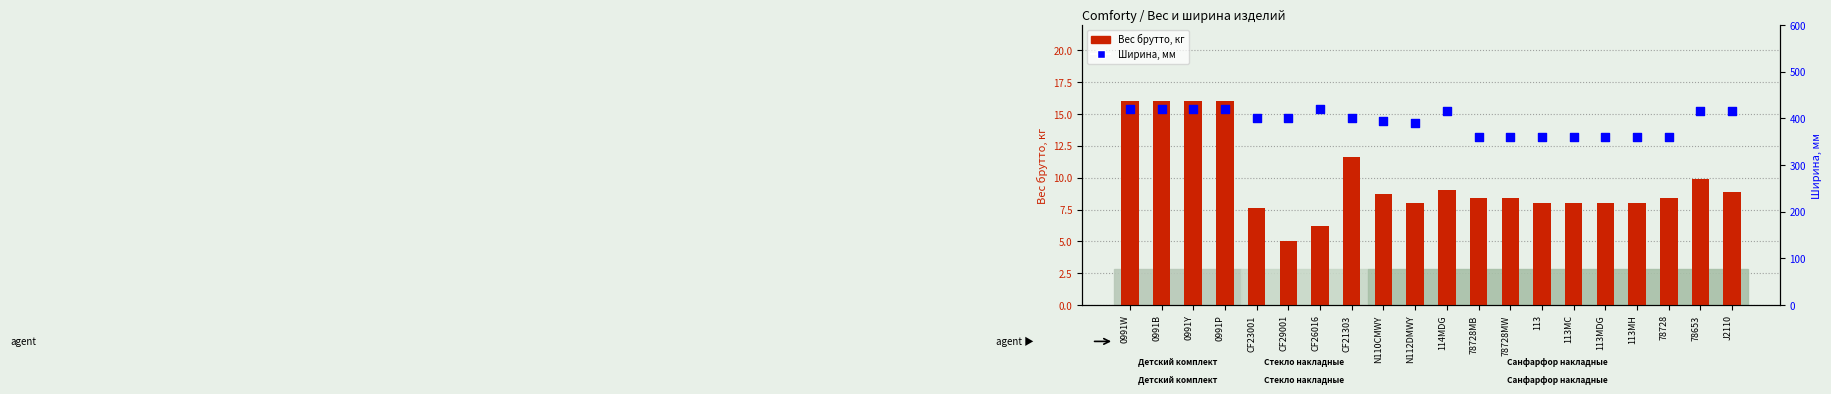

Which series has the widest spread of Y values?

Ширина, мм